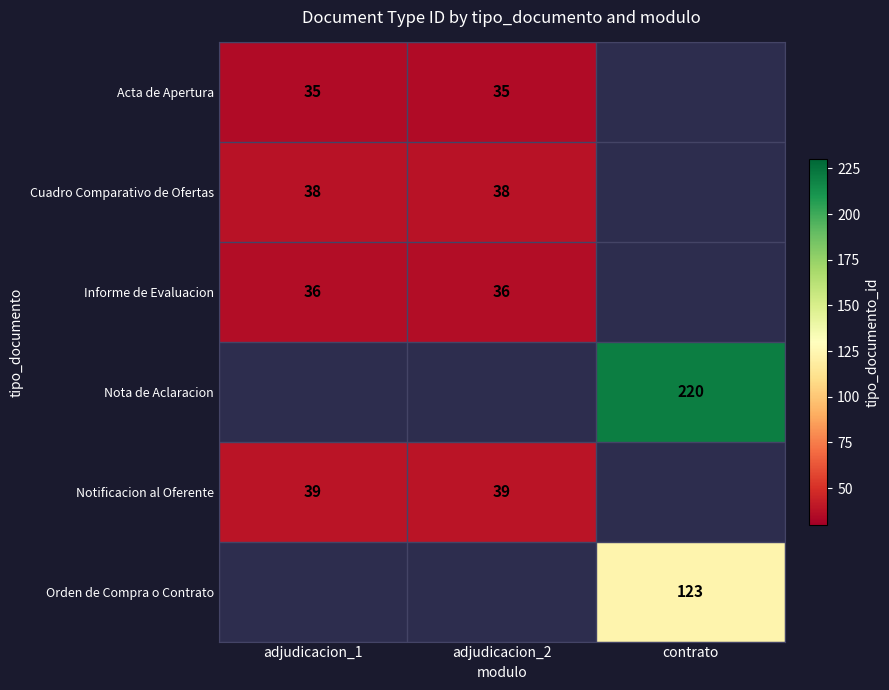

What is the greatest value displayed?

220.0